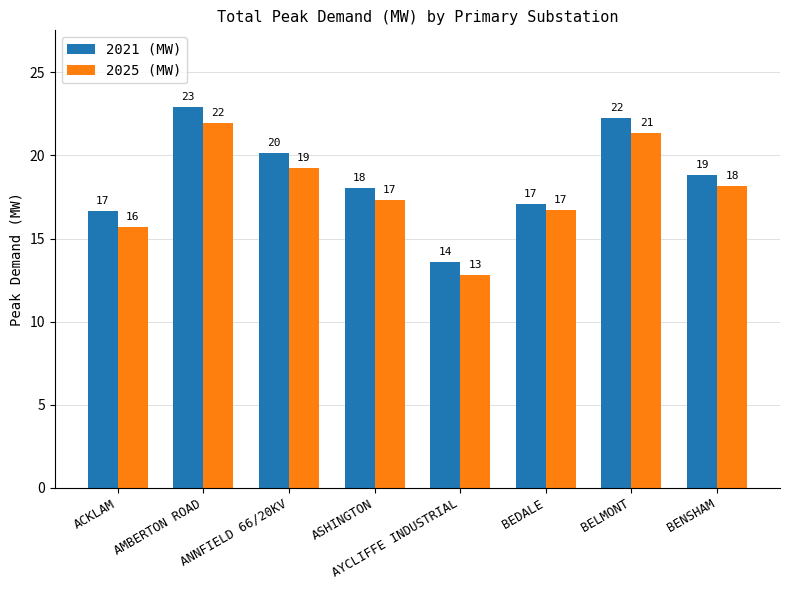

True or false: 2025 (MW) has a value of 16.8 at AYCLIFFE INDUSTRIAL.

False